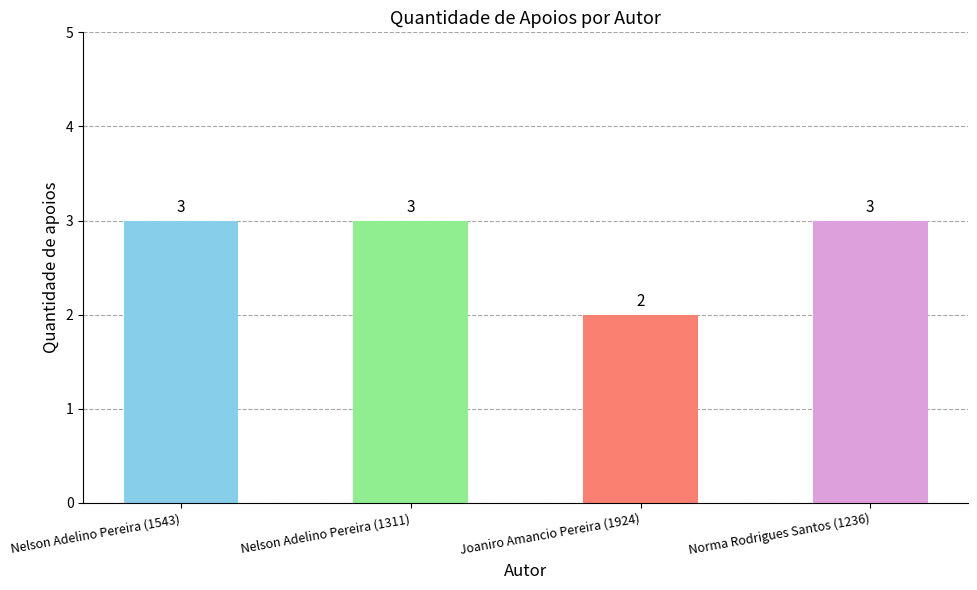

The chart shows a value of 2 at Norma Rodrigues Santos (1236). True or false?

False